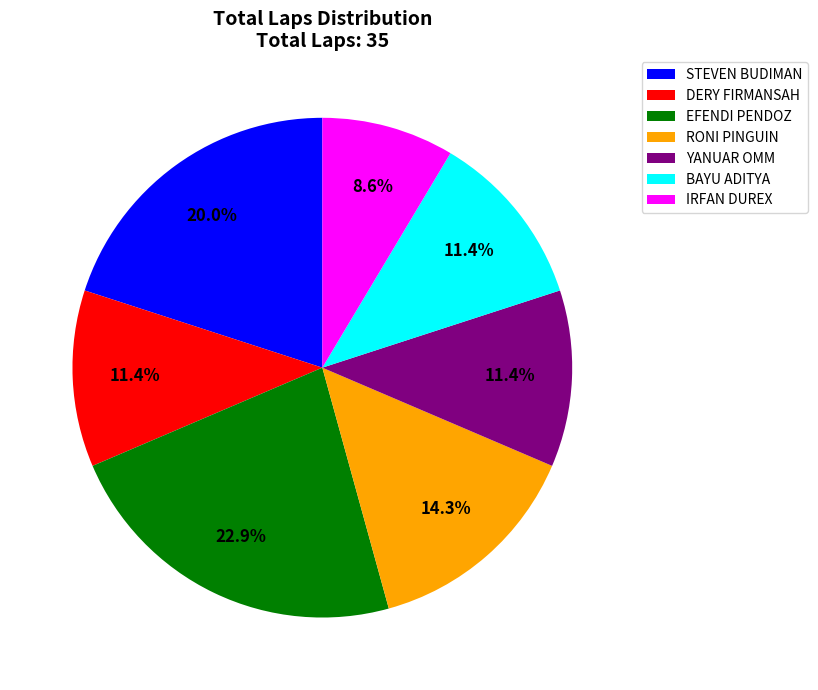

Combined, do BAYU ADITYA and RONI PINGUIN account for over 50%?

No